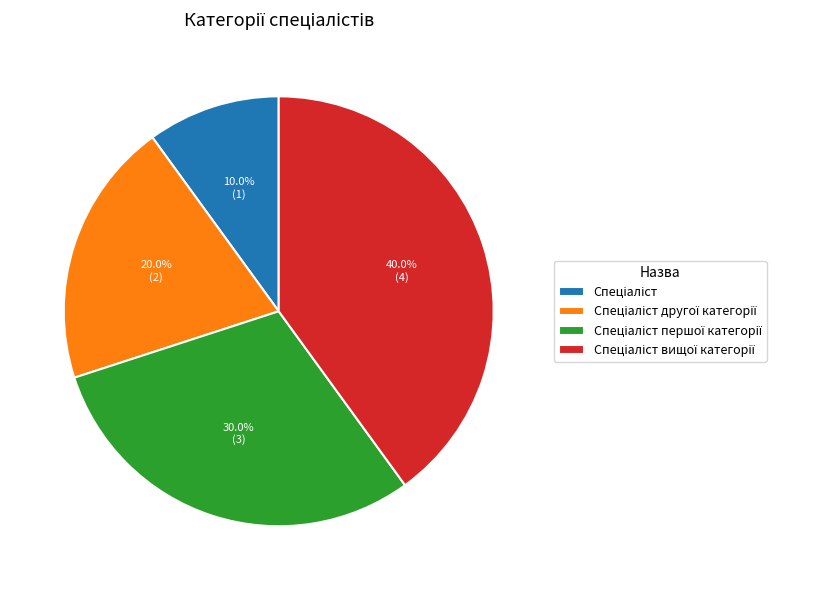

Does any single category account for the majority?

No